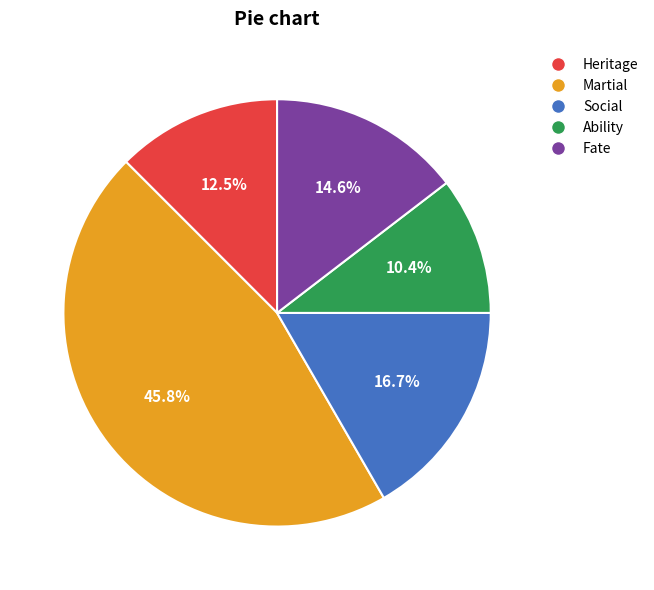

To the nearest percent, what is the combined percentage of Social and Martial?

62%